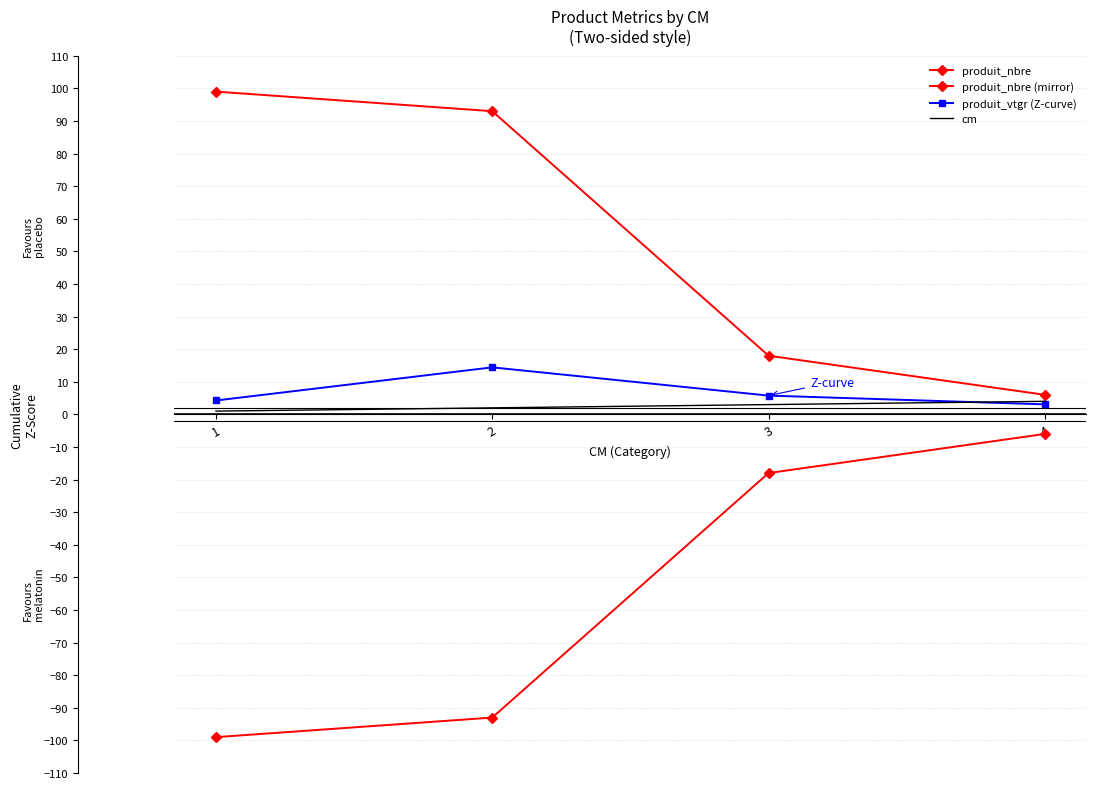

At which label does cm reach its peak?

4